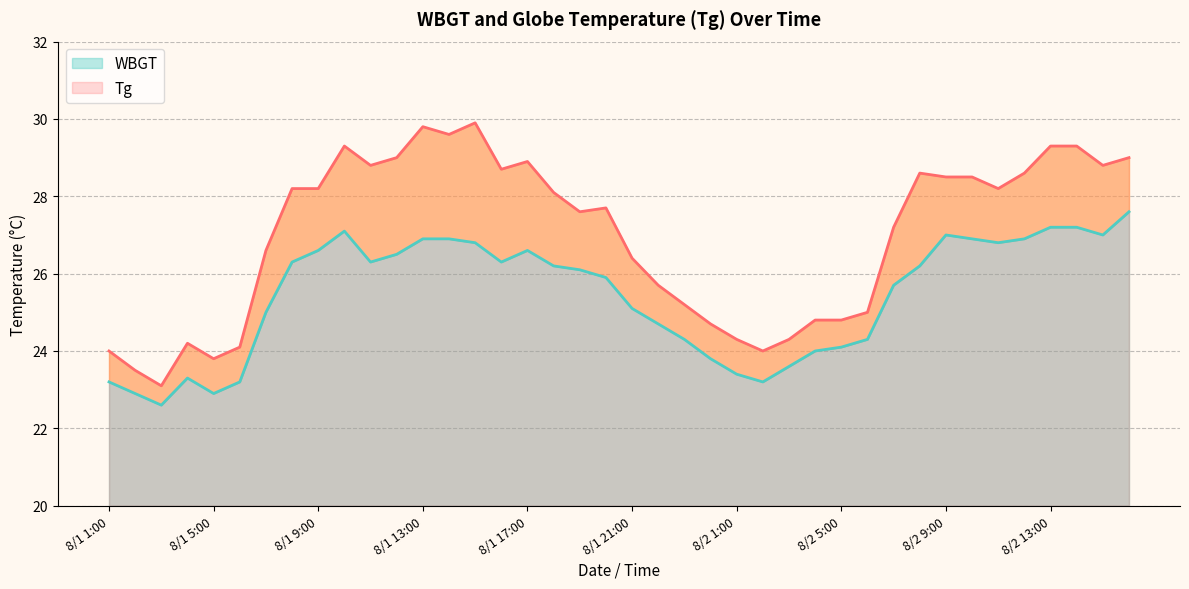

Is it true that WBGT (line) equals 45.7 at 19?

False